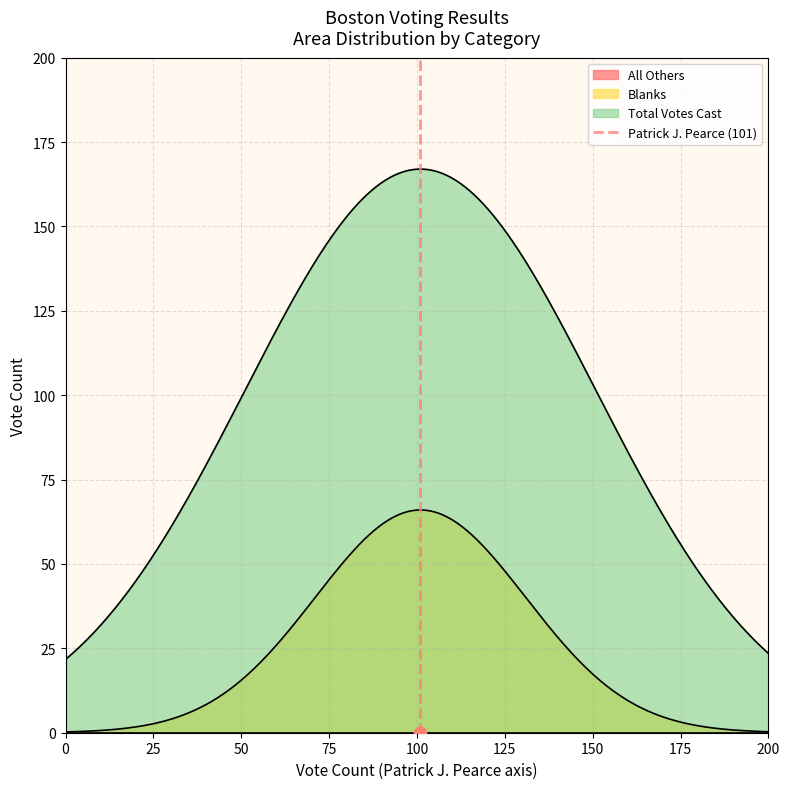

Which has a higher value, 0 or 25?

25